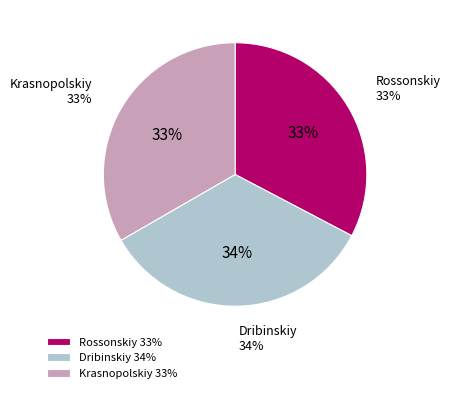

How many slices are in this pie chart?

3